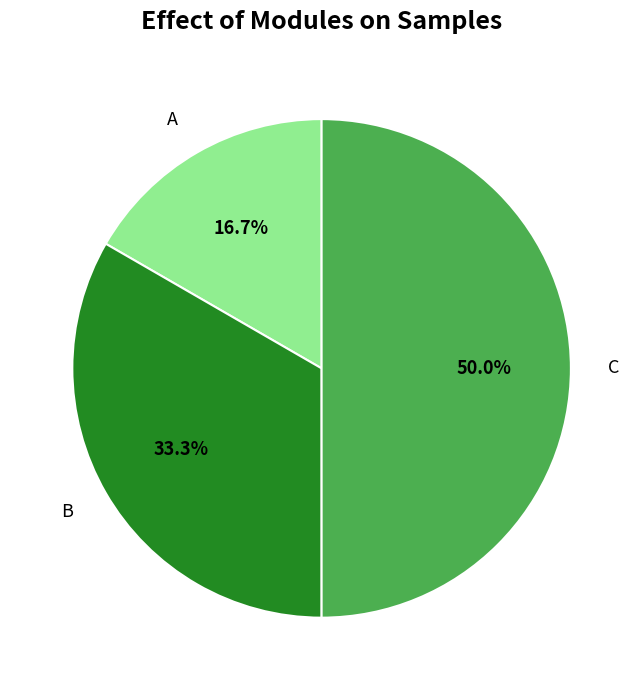

Which has a higher value, A or C?

C